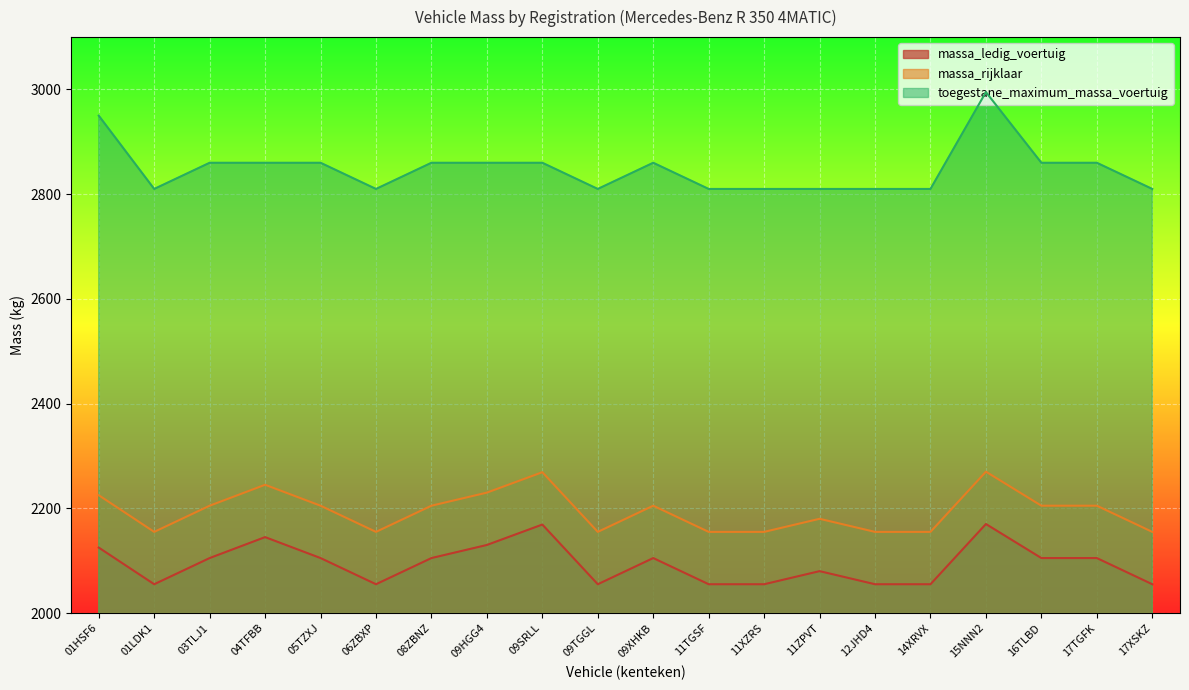

List the series in order of their peak value, lowest first.

massa_ledig_voertuig, massa_rijklaar, toegestane_maximum_massa_voertuig